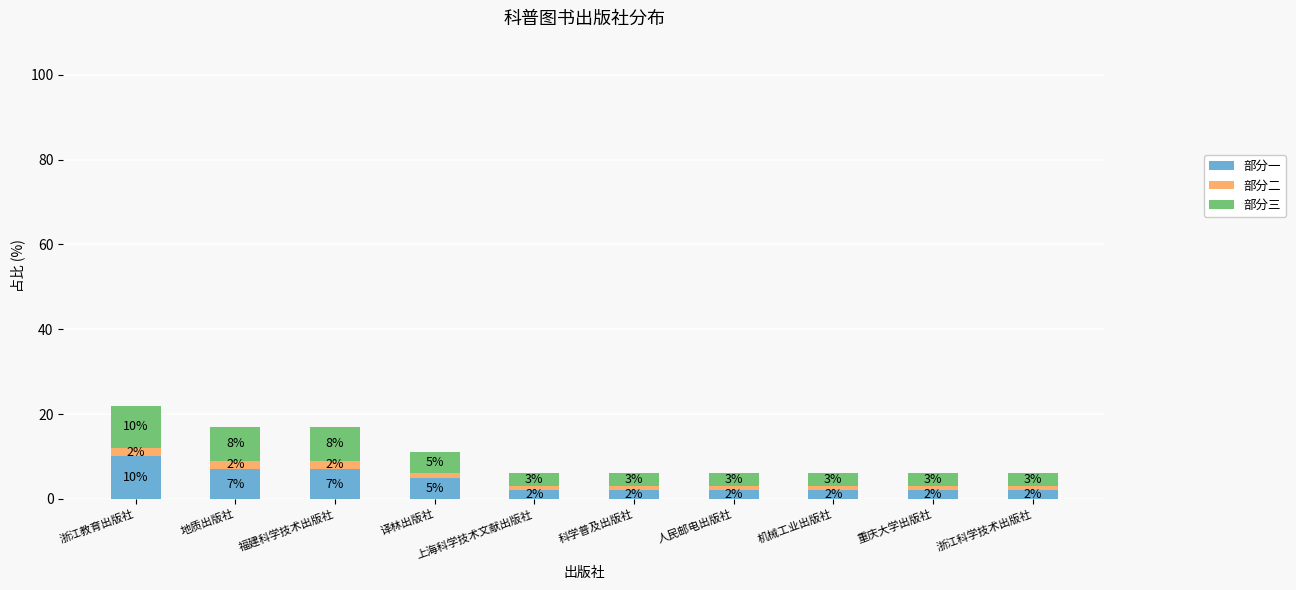

How many data points does each series have?

10